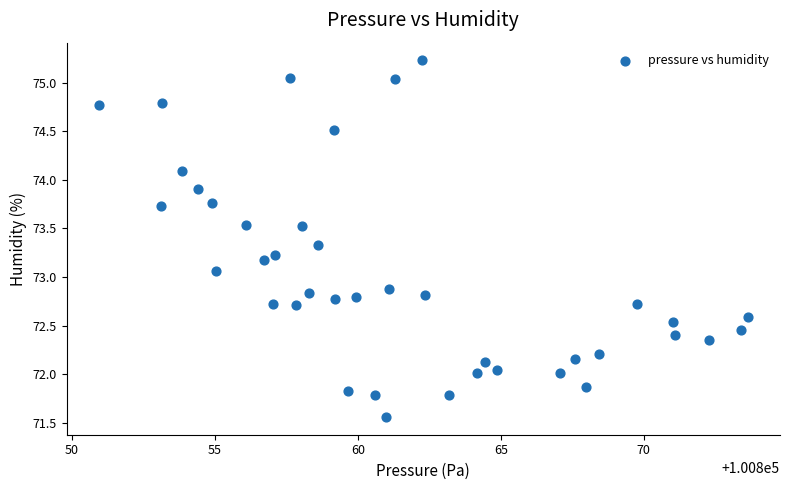

What Y value in the scatter plot is closest to 73?

73.1